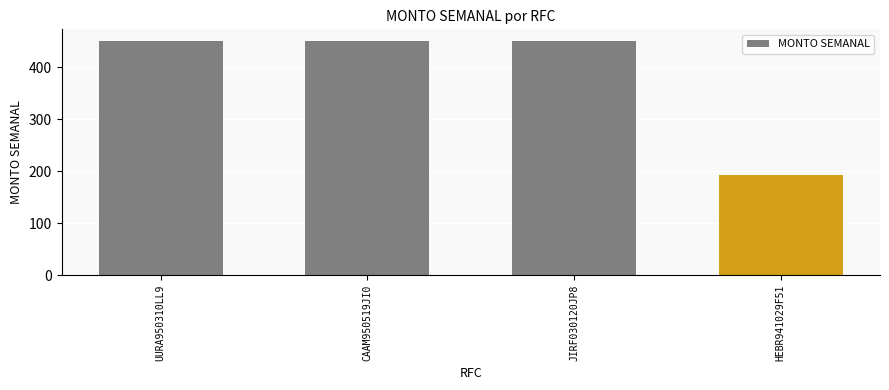

What position from the left is UURA950310LL9?

1